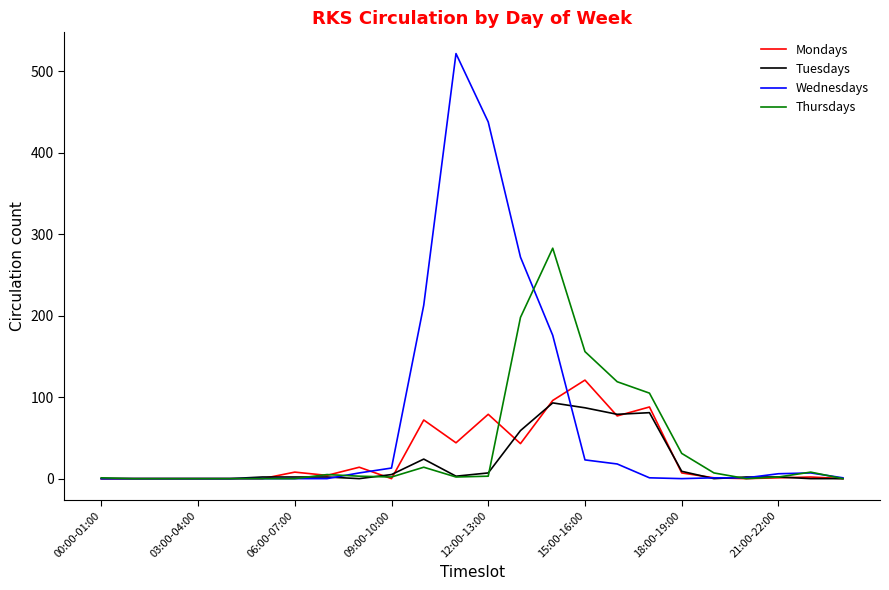

What is the highest value of the Mondays series?

121